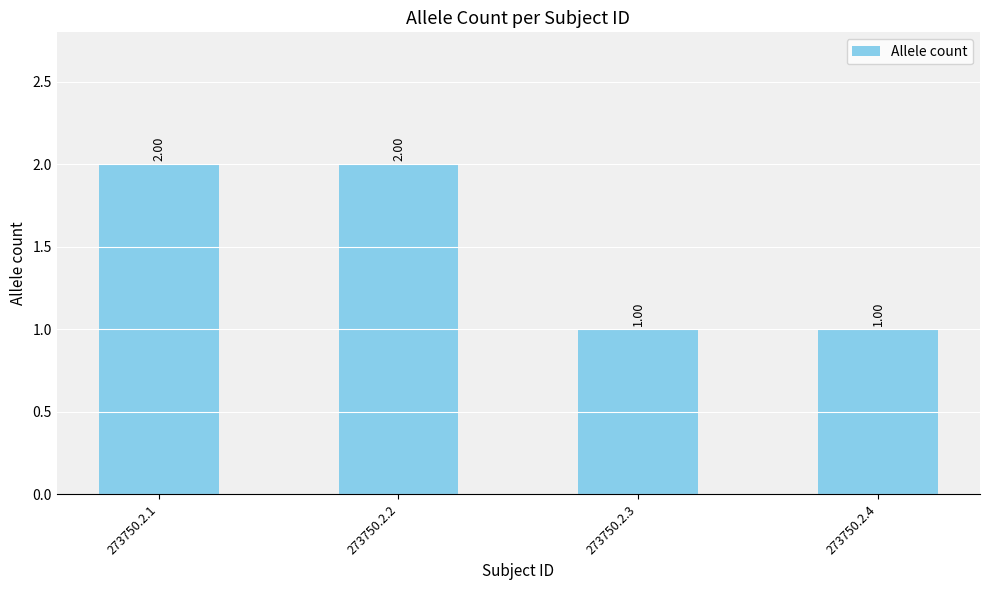

Does the chart contain any negative values?

No